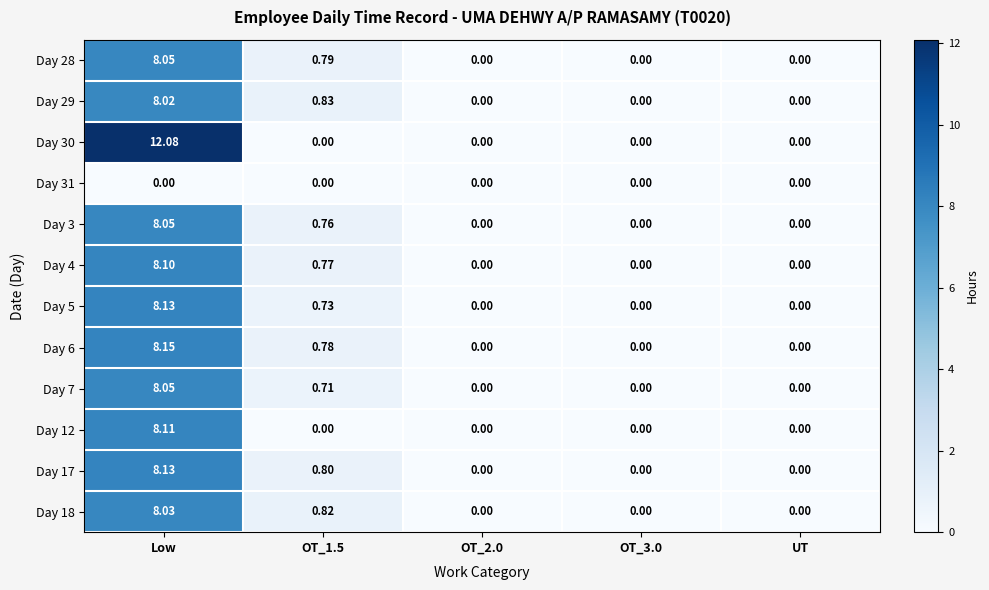

At which category is the sum across all series the highest?

Low